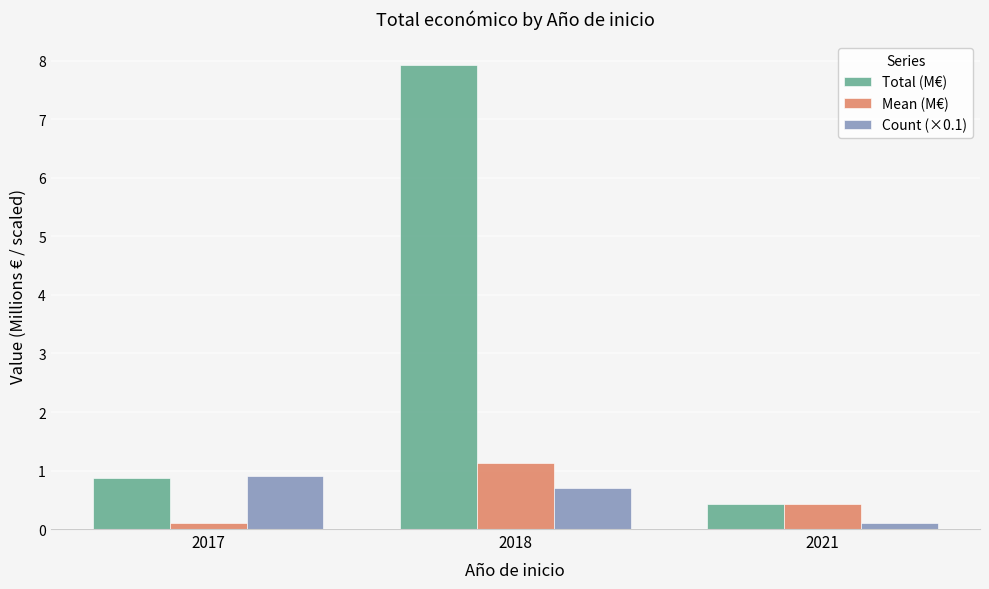

What is the greatest value displayed?

7.9